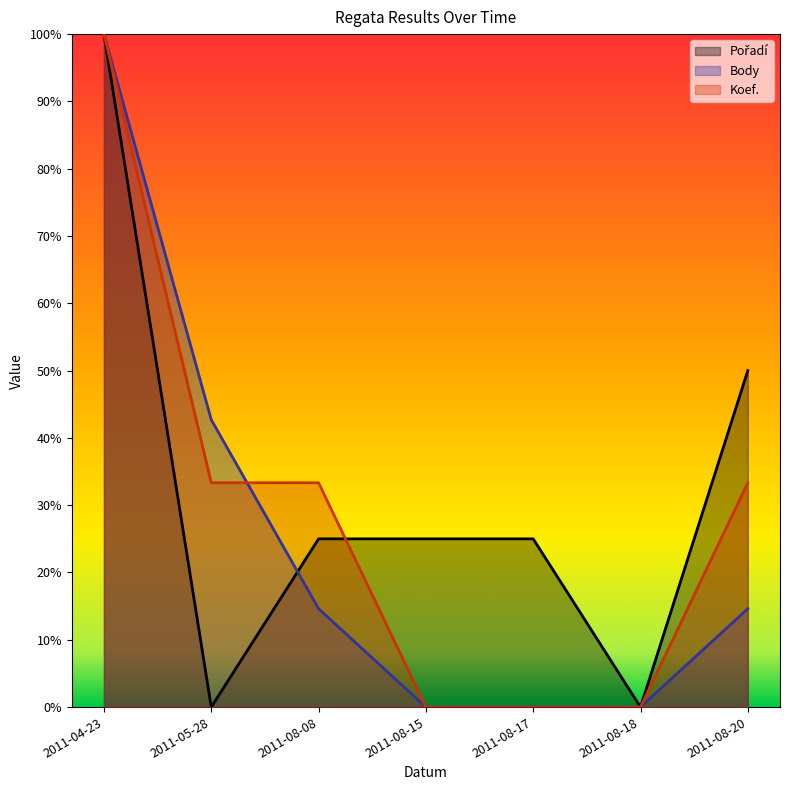

Does the chart have visible grid lines?

No